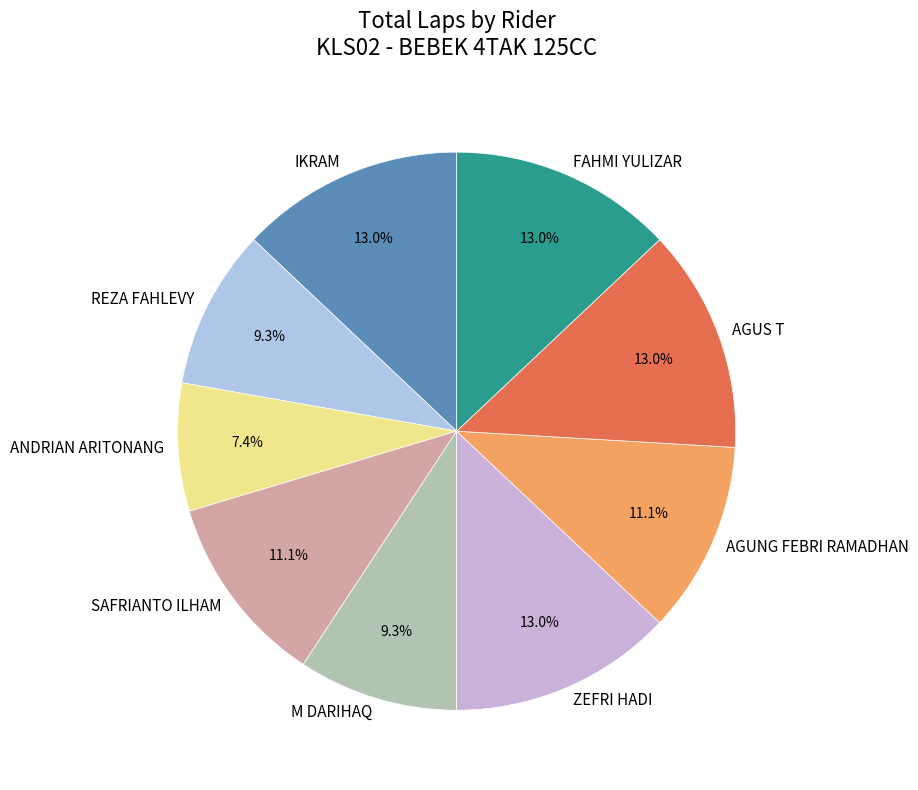

To the nearest percent, what portion does IKRAM represent?

13%